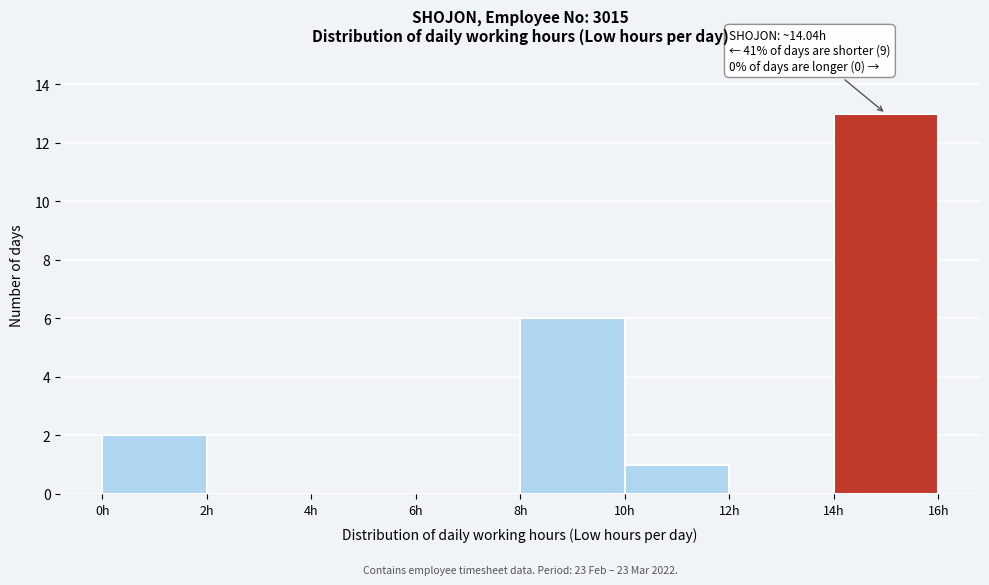

Which range on the x-axis has the tallest bar?

14 to 16